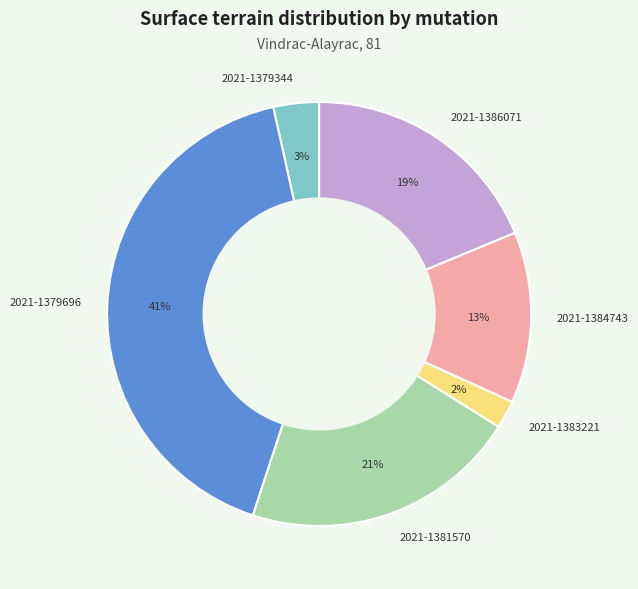

Combined, do 2021-1379696 and 2021-1384743 account for over 50%?

Yes